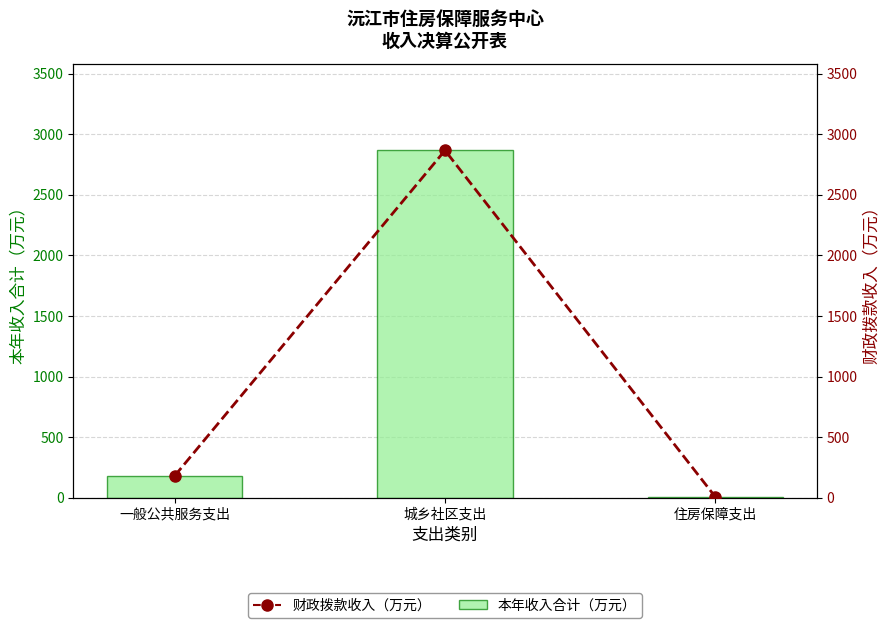

What is the lowest value of the 财政拨款收入（万元） series?

6.3